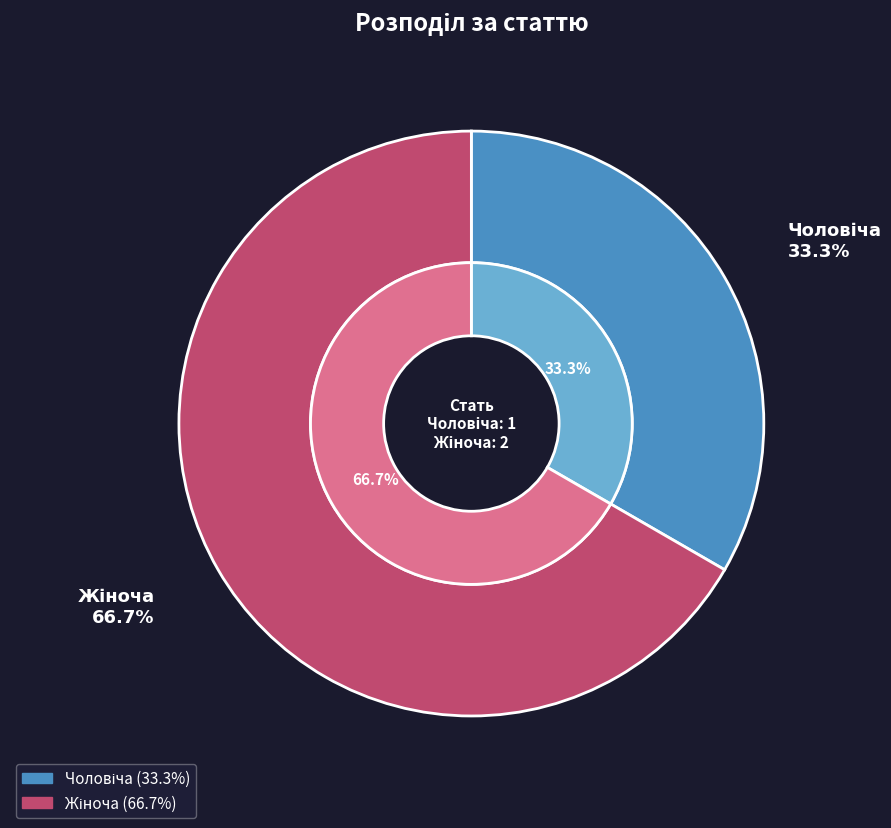

To the nearest percent, what percentage of the pie is Жіноча?

67%